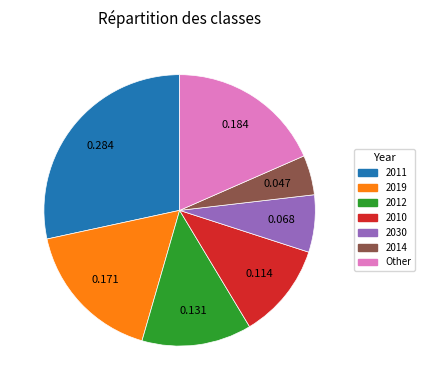

Is there any slice that represents more than half of the pie?

No